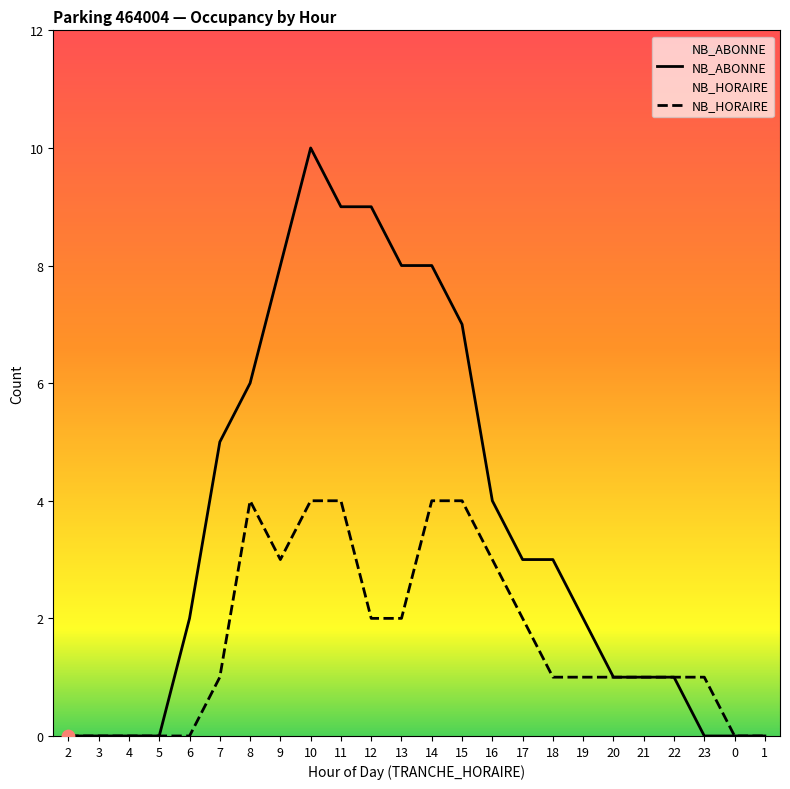

At how many categories does at least one series exceed 2?

12